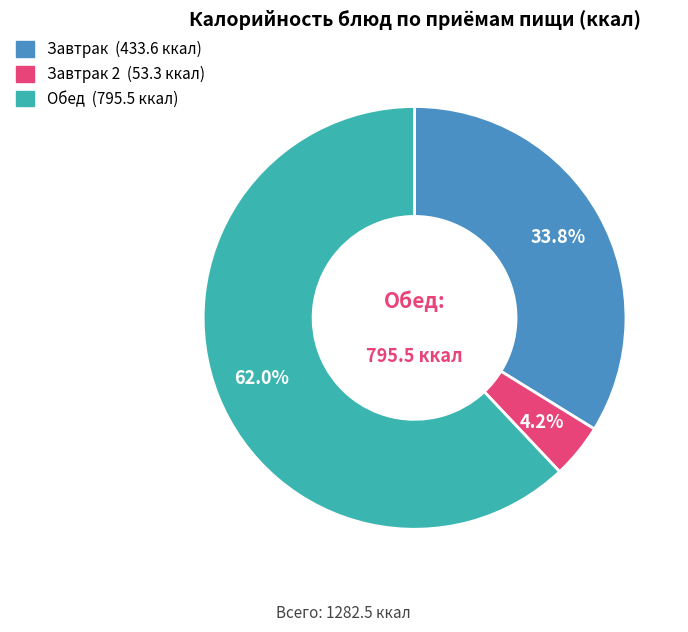

Does any single category account for the majority?

Yes